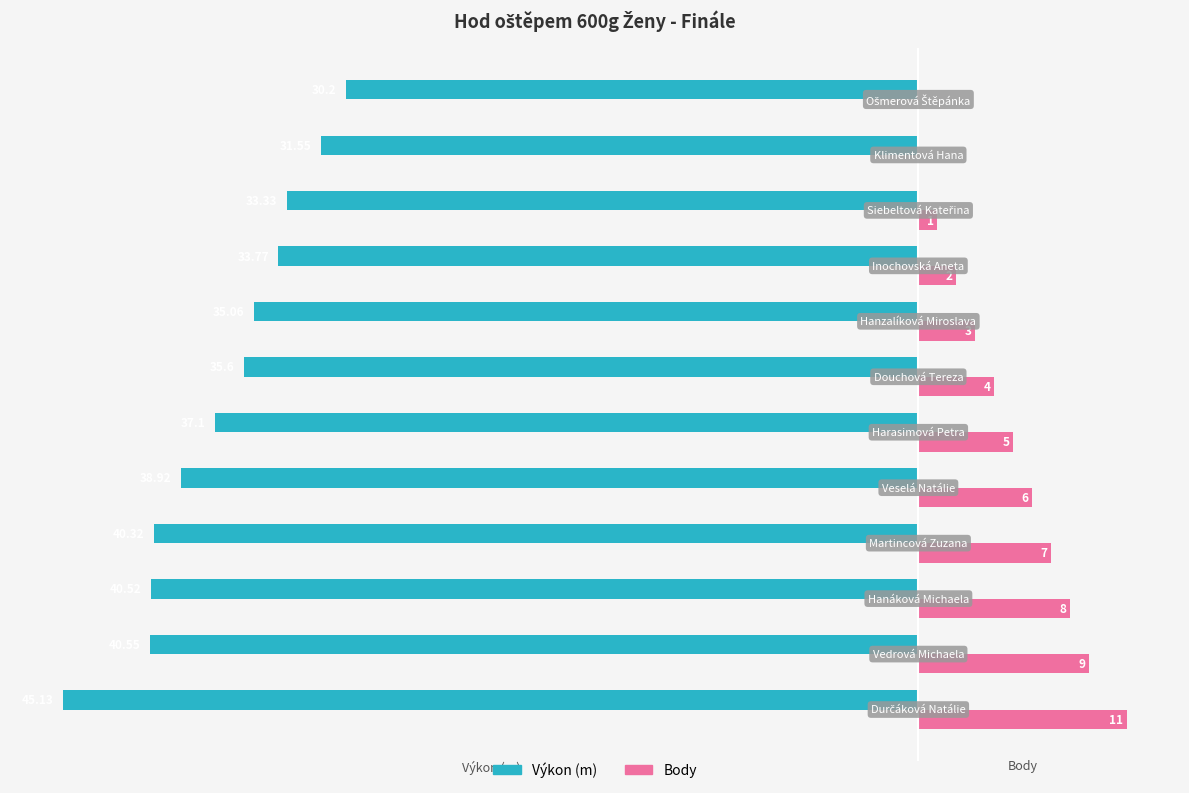

What are all the series names shown in the legend?

Výkon (m), Body